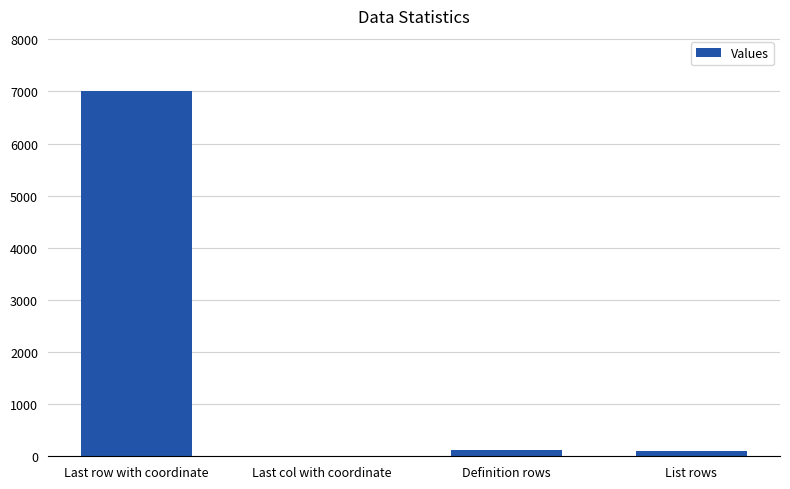

Which label corresponds to the largest value in the chart?

Last row with coordinate